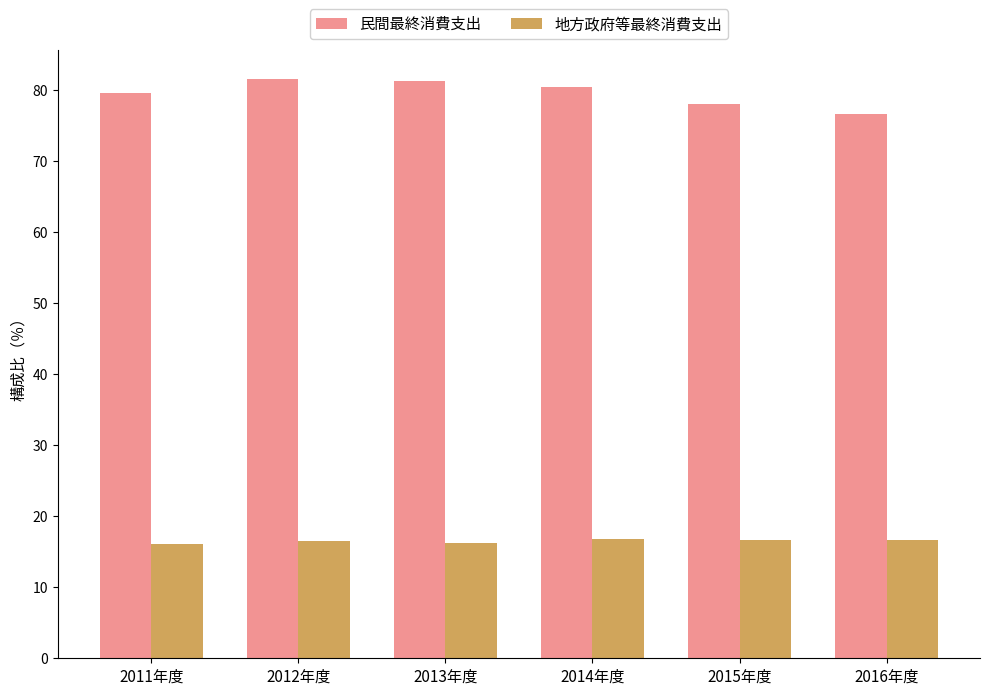

Which series has the largest total across all categories?

民間最終消費支出